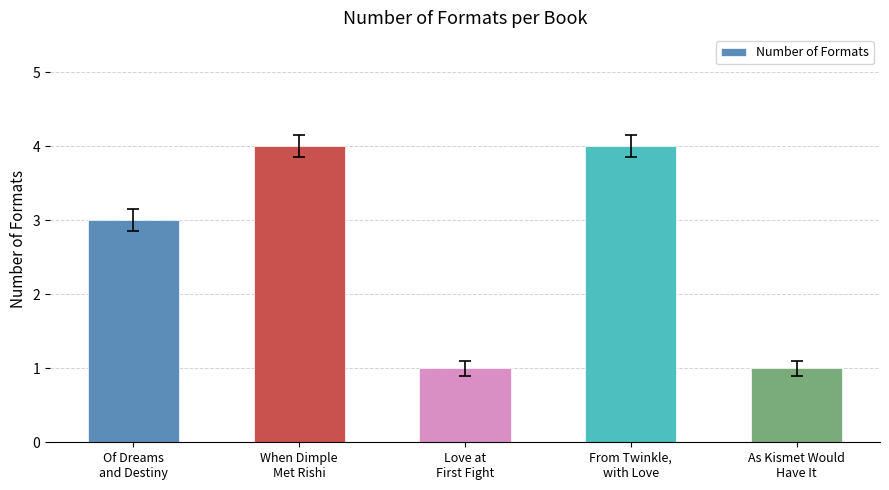

What is the approximate value at As Kismet Would
Have It?

1